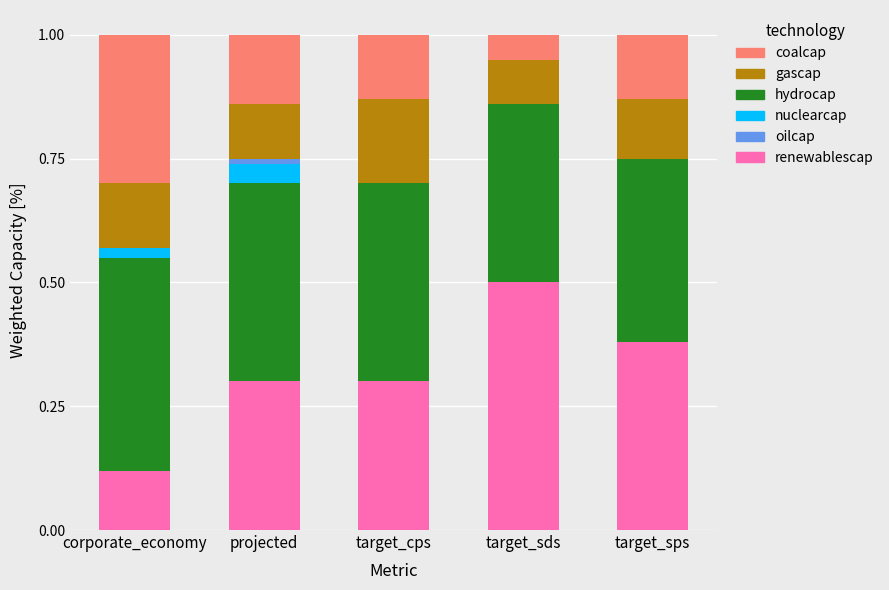

What is the sum of the renewablescap values at target_cps and target_sps?

0.7